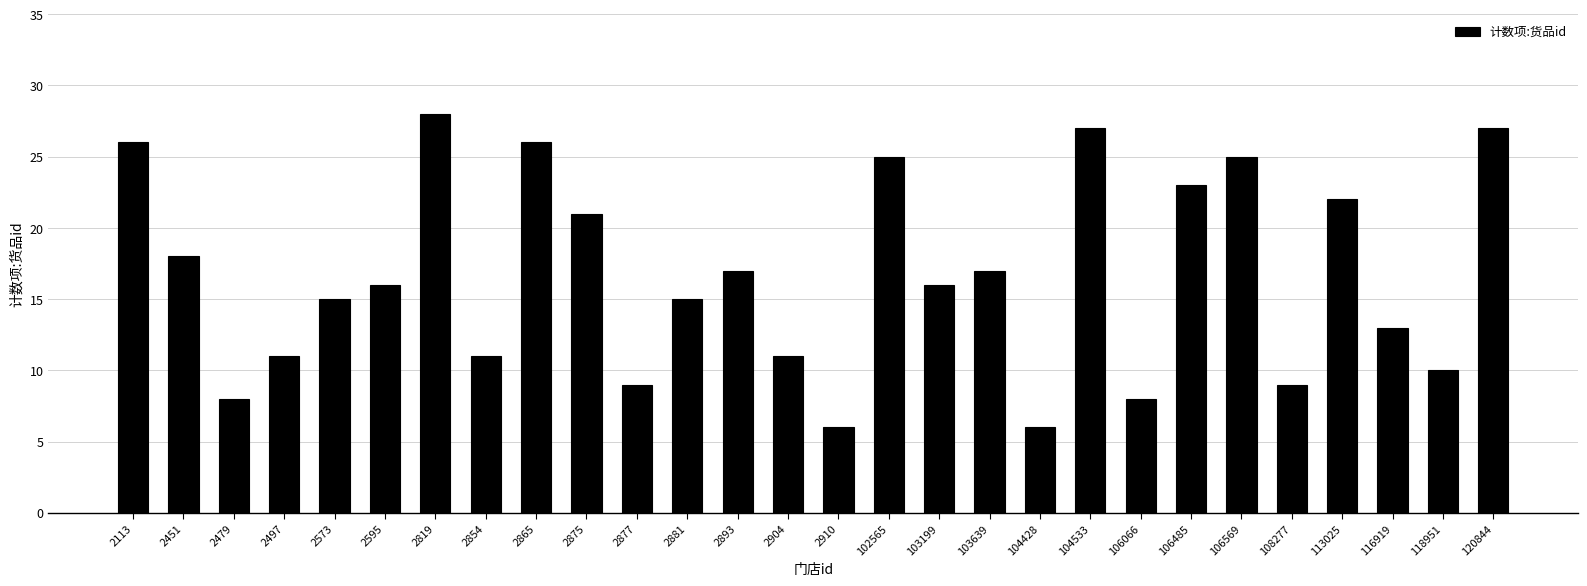

What is the value of the 28th bar from the left?

27